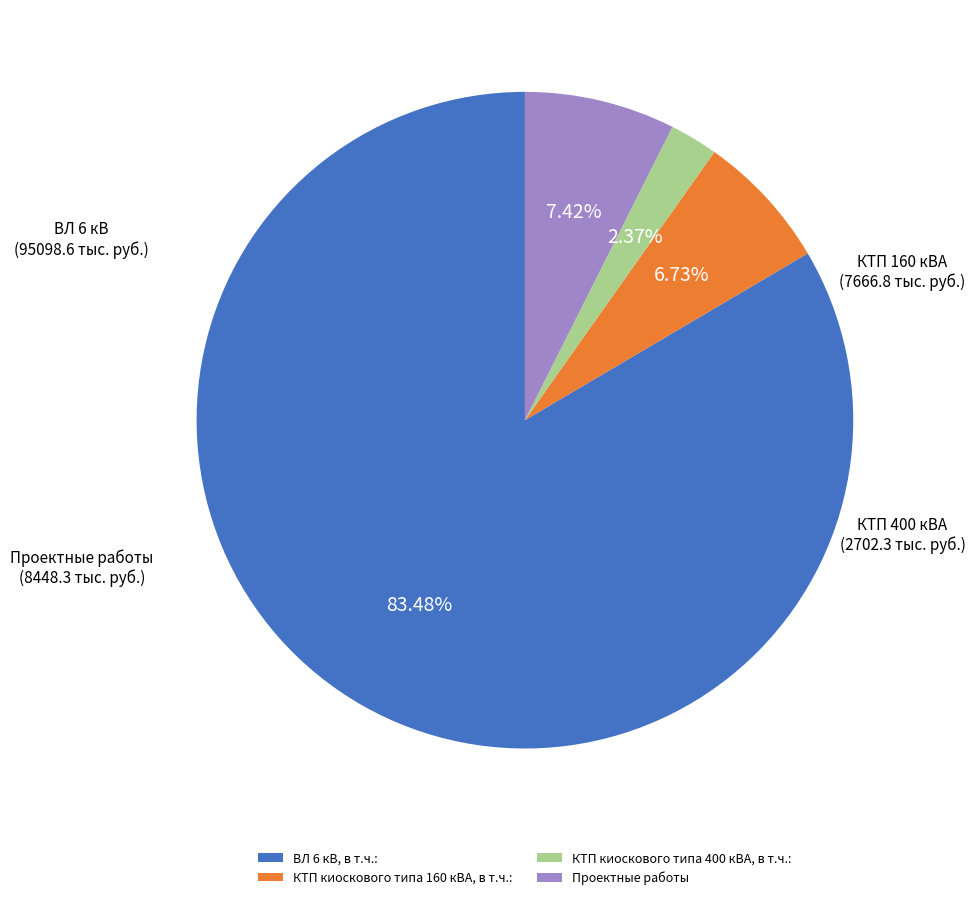

Combined, what portion of the pie is Проектные работы and КТП киоскового типа 160 кВА, в т.ч.:?

14.1%